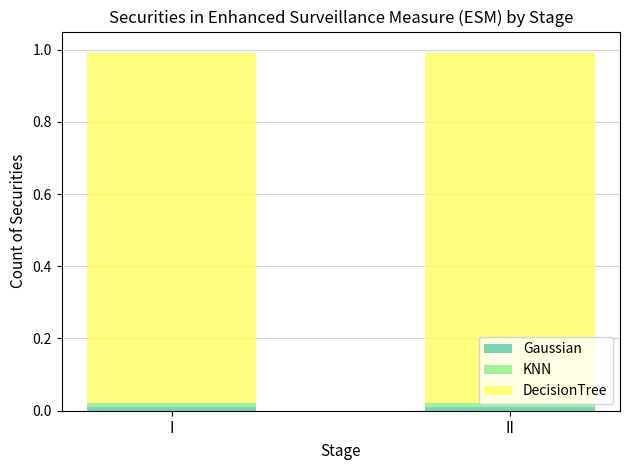

At how many categories does at least one series exceed 0?

2